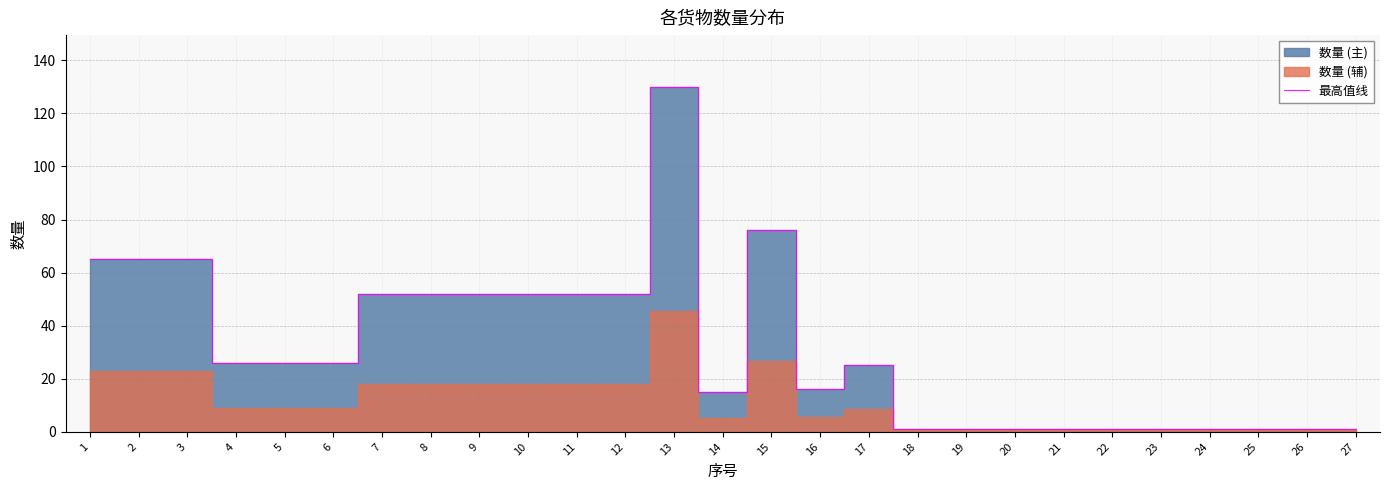

Which label corresponds to the smallest value in the chart?

18